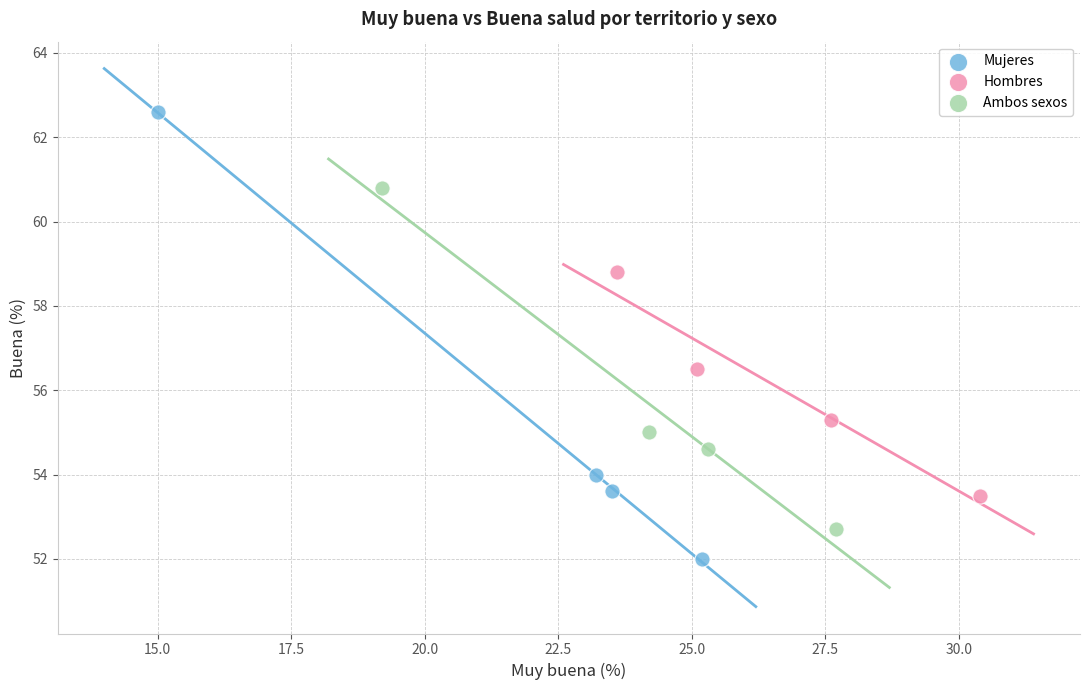

Which series has the largest Y range (max minus min)?

Mujeres